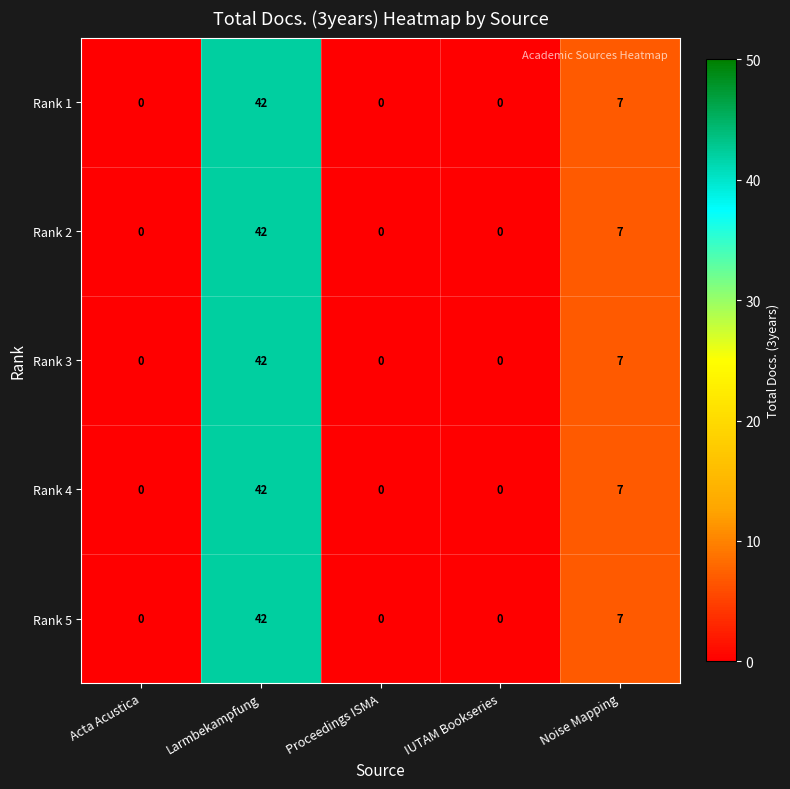

What is the greatest value displayed?

42